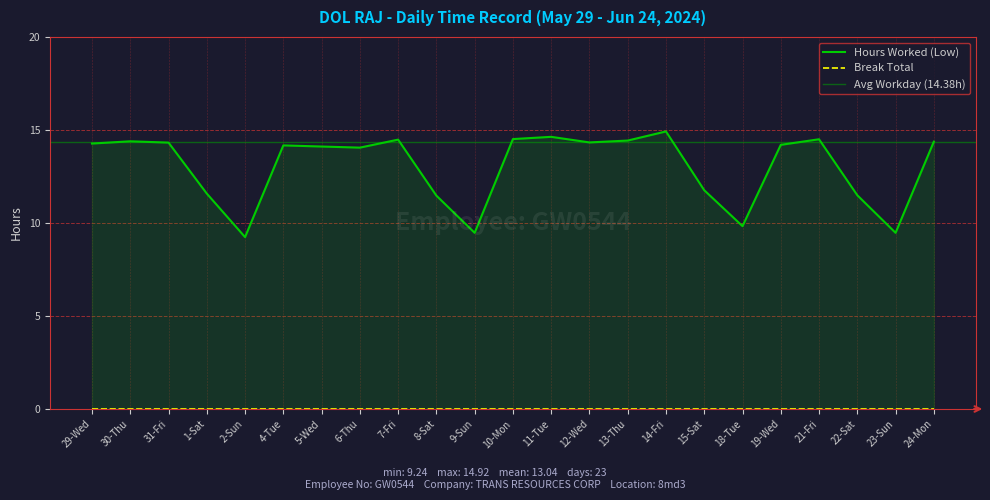

Reading left to right, transcribe all the data shown in this chart.

14.3	14.4	14.3	11.6	9.2	14.2	14.1	14.1	14.5	11.5	9.5	14.5	14.6	14.3	14.4	14.9	11.8	9.8	14.2	14.5	11.5	9.5	14.4